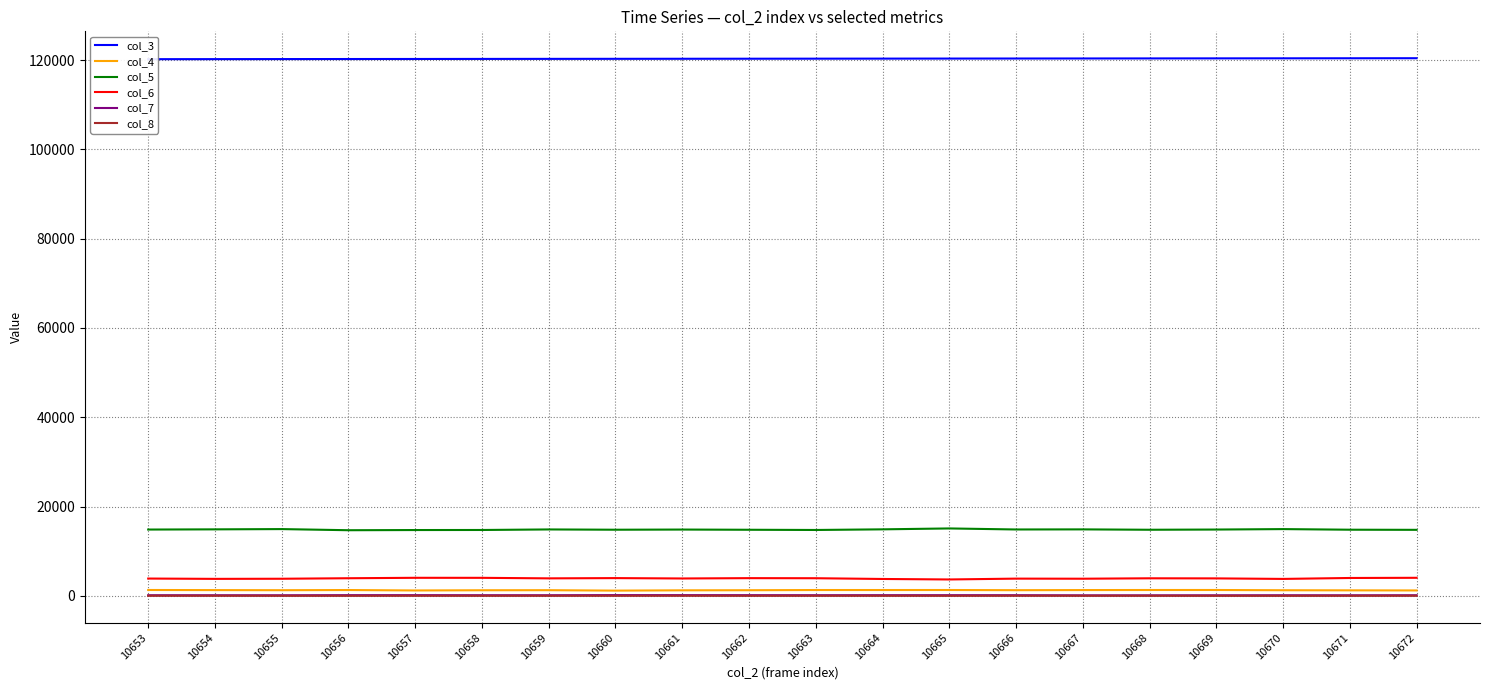

Reading right to left, extract all data points from this chart.

col_3: 120417	120405	120394	120383	120371	120360	120349	120338	120326	120315	120304	120292	120281	120270	120259	120247	120236	120225	120213	120202
col_4: 1222	1245	1268	1323	1321	1307	1280	1320	1315	1316	1272	1250	1184	1280	1265	1218	1315	1275	1299	1324
col_5: 14796	14824	14961	14861	14814	14898	14876	15108	14906	14765	14812	14858	14821	14884	14763	14750	14709	14963	14904	14859
col_6: 4054	4013	3804	3921	3942	3849	3869	3682	3791	3958	3976	3902	3986	3929	4047	4053	3956	3842	3815	3886
col_7: 147	138	145	136	128	128	156	160	160	154	163	170	177	149	153	166	165	141	145	149
col_8: 27	21	12	15	23	24	27	16	22	22	17	27	20	21	19	23	17	18	26	25